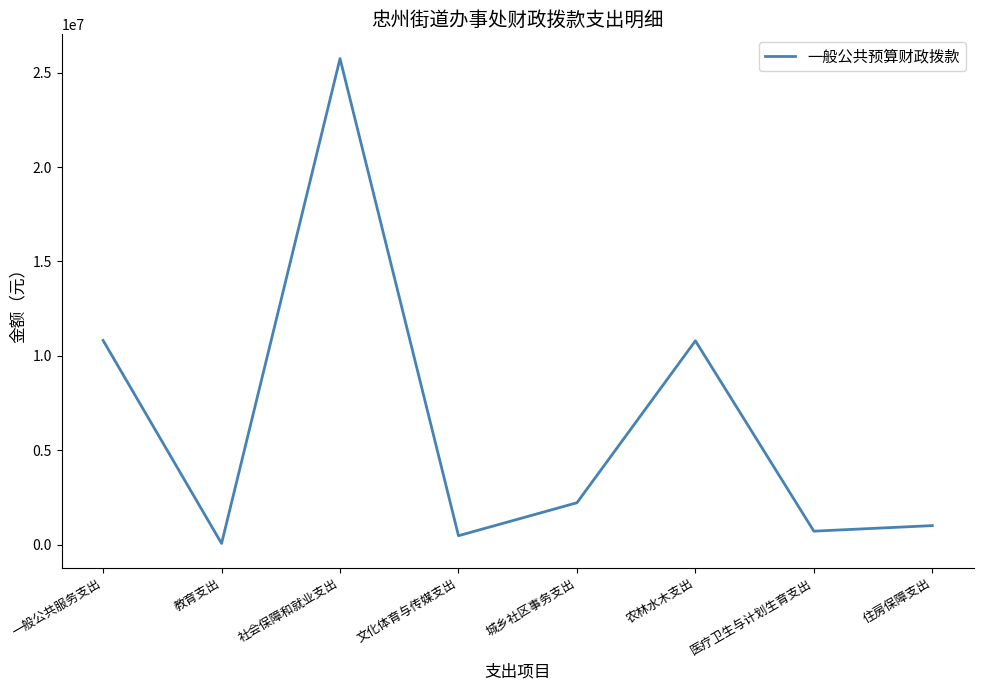

At which category does the data reach its first local valley?

教育支出